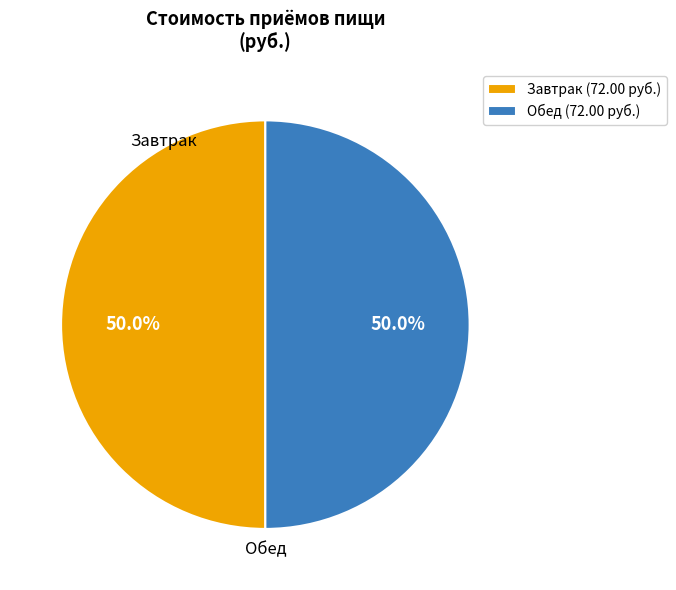

Combined, do Завтрак (72.00 руб.) and Обед (72.00 руб.) account for over 50%?

Yes